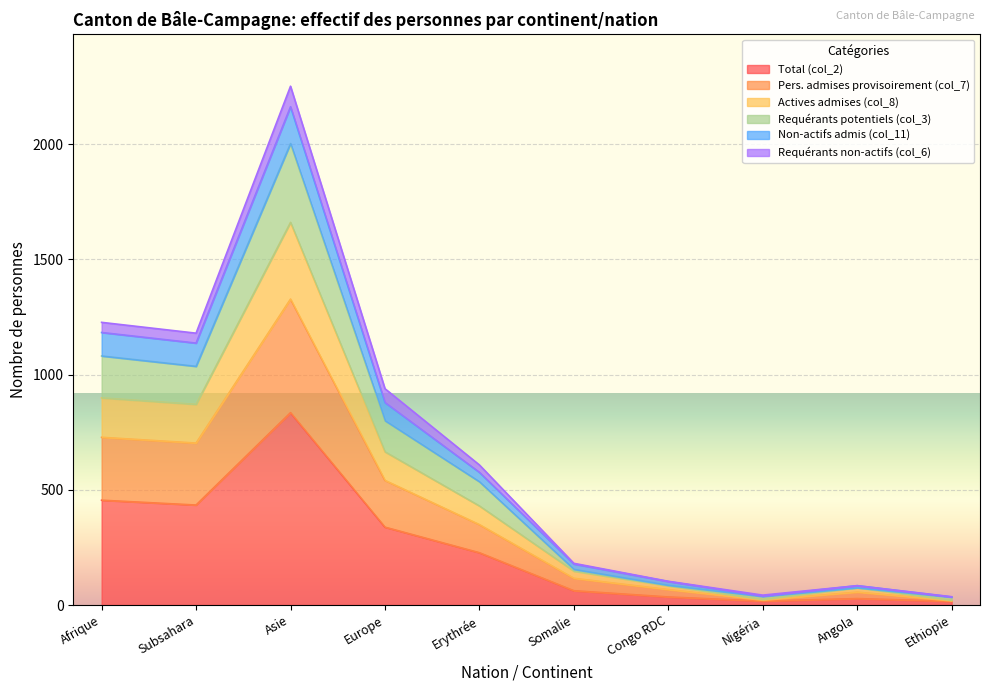

At which label does Total (col_2) reach its peak?

Asie